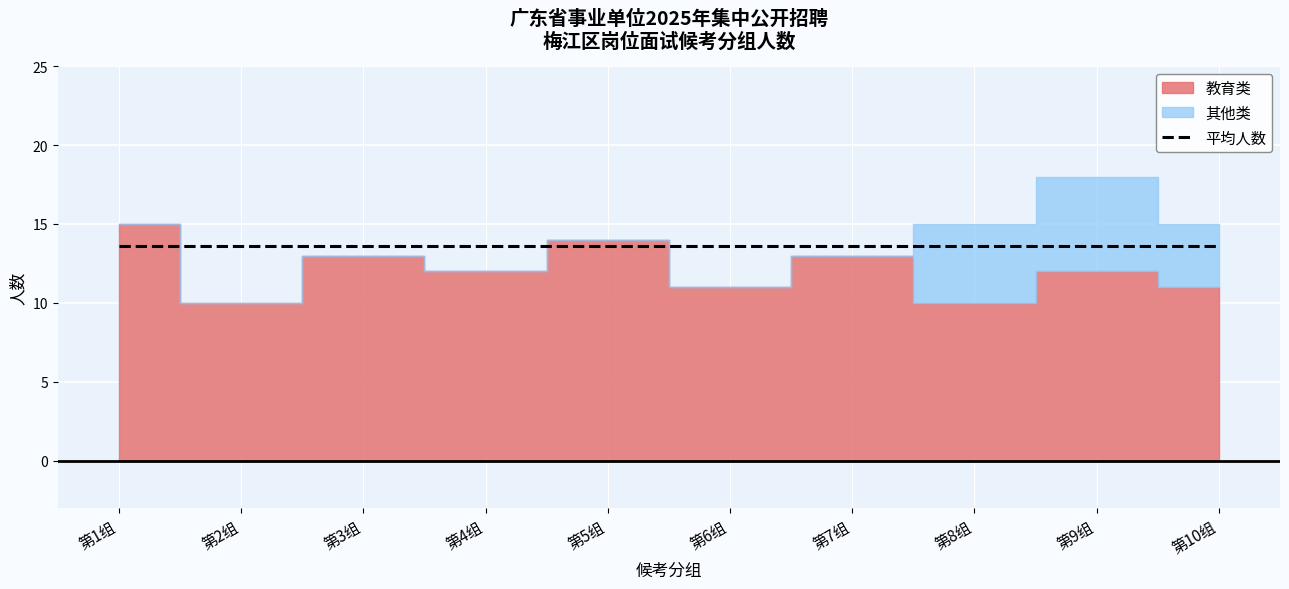

What position from the left is 第10组?

10